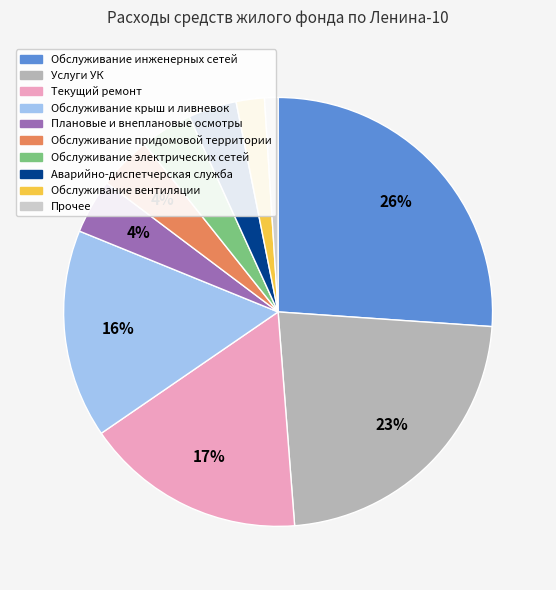

Combined, what portion of the pie is Обслуживание крыш и ливневок and Аварийно-диспетчерская служба?

19.4%